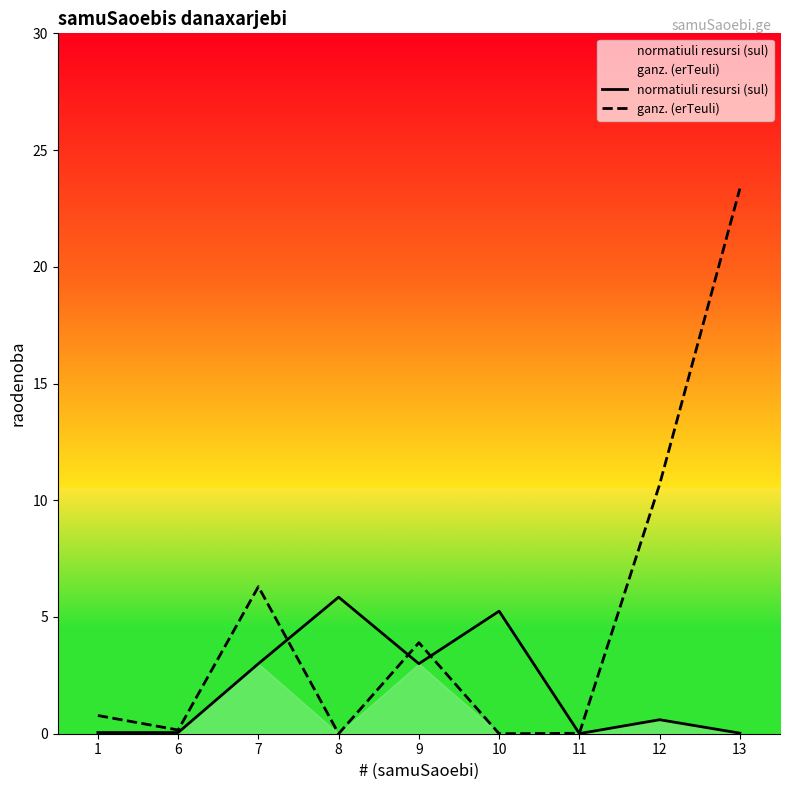

What is the spread (max minus min) of values at 7?

3.3